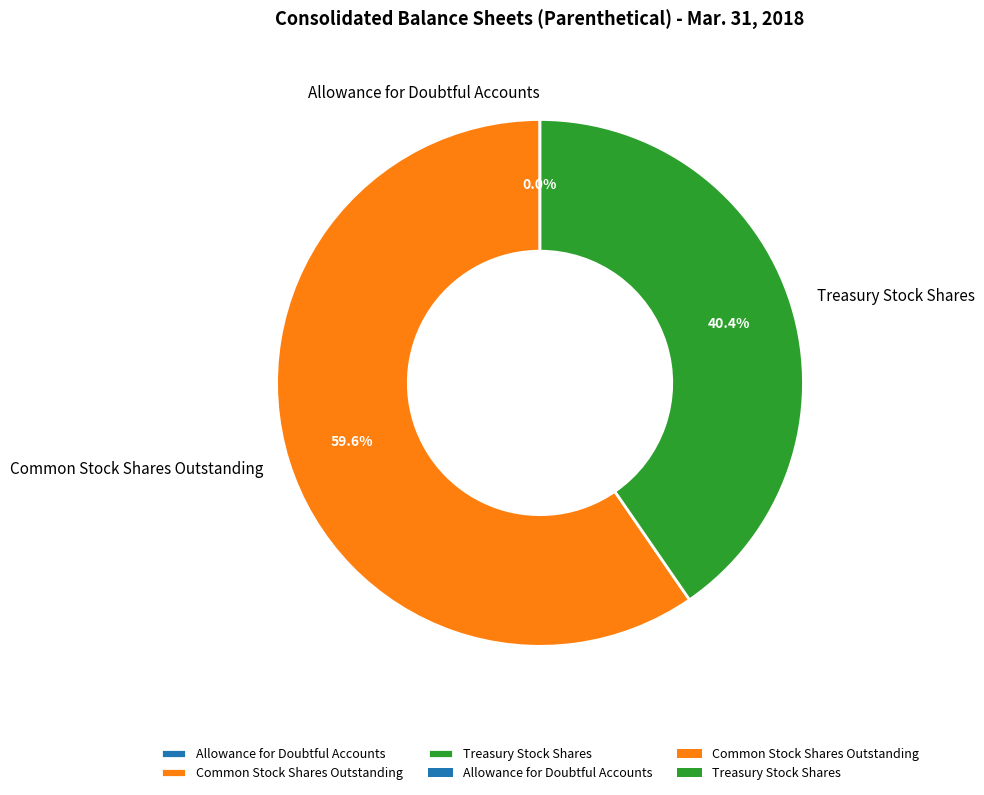

Which slice is the largest?

Common Stock Shares Outstanding